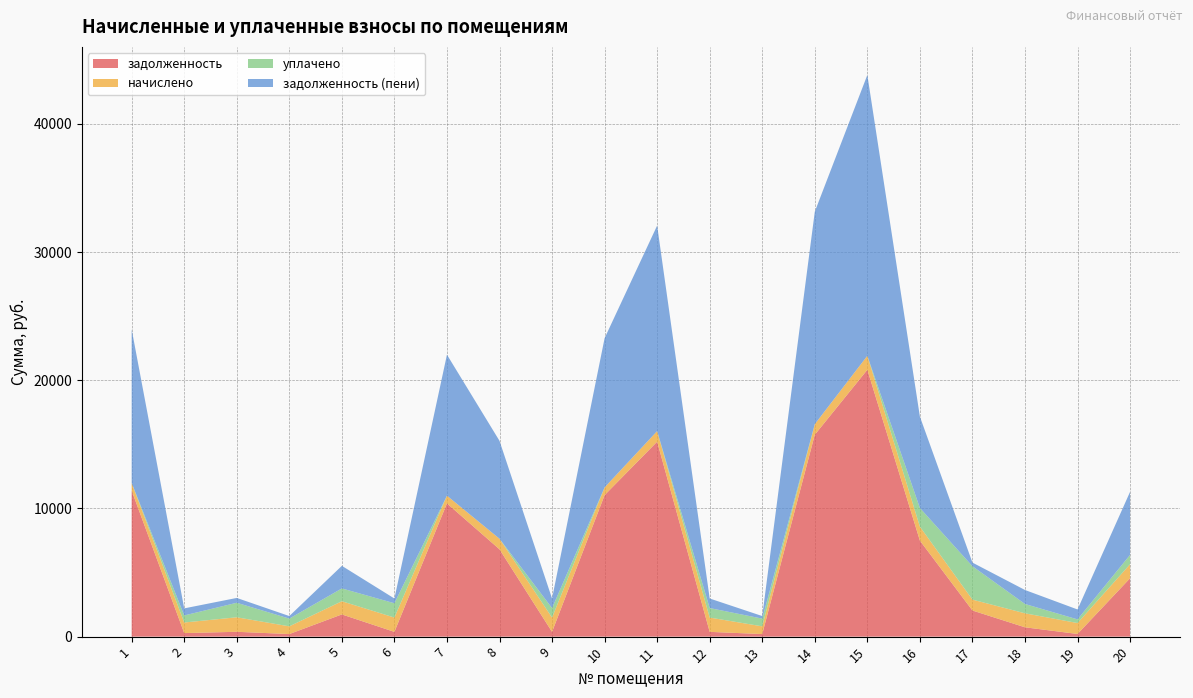

Reading left to right, what are all the values shown in this chart?

задолженность: 11391.9	275.6	377.0	200.7	1732.9	371.8	10397.7	6813.8	371.1	11040.6	15212.1	371.9	200.7	15753.8	20822.3	7493.7	2038.0	727.7	207.5	4557.7
начислено: 597.1	826.7	1132.9	602.2	1029.1	1115.8	602.2	825.0	1115.8	602.2	825.0	1115.8	602.2	825.0	1090.3	1092.0	850.5	1092.0	852.2	1092.0
уплачено: 0.0	550.7	1132.3	603.0	1000.0	1117.0	0.0	0.0	740.0	0.0	0.0	741.9	603.0	0.0	0.0	1453.0	2605.0	728.4	285.0	729.0
задолженность (пени): 11989.0	551.6	377.6	199.9	1762.0	370.7	10999.9	7638.8	747.0	11642.8	16037.1	745.9	199.9	16578.8	21912.6	7132.7	283.5	1091.3	774.8	4920.7